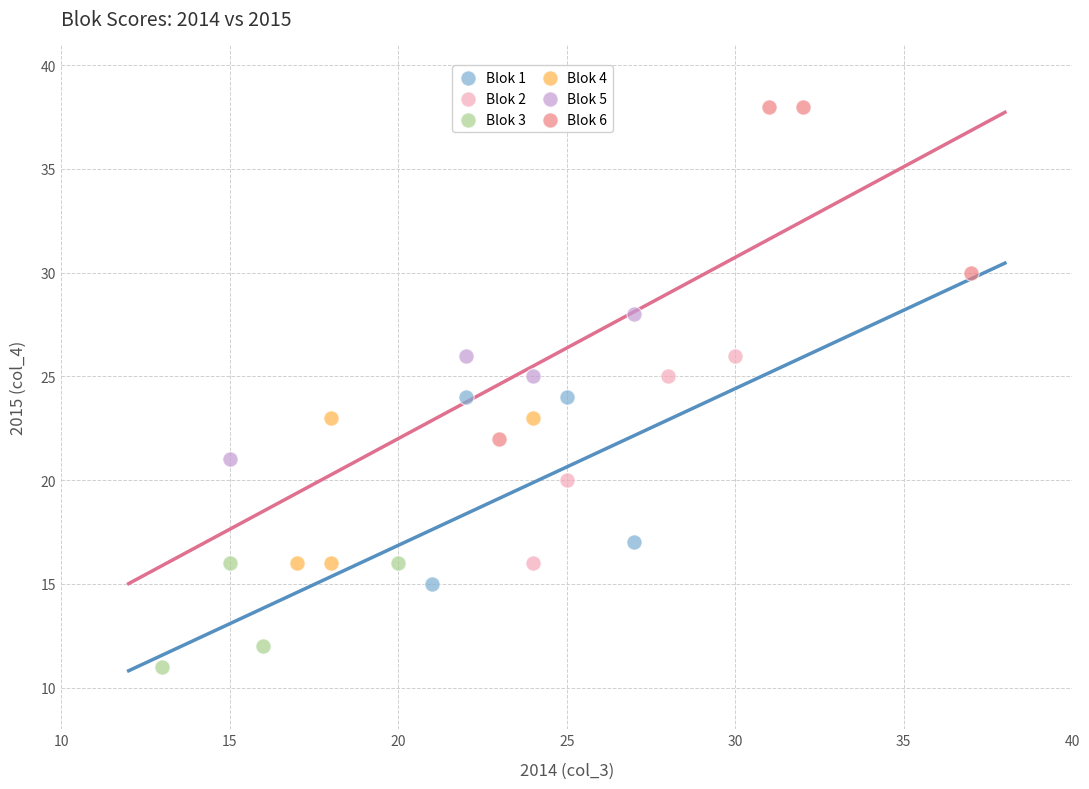

Which series contains the highest Y value?

Blok 6